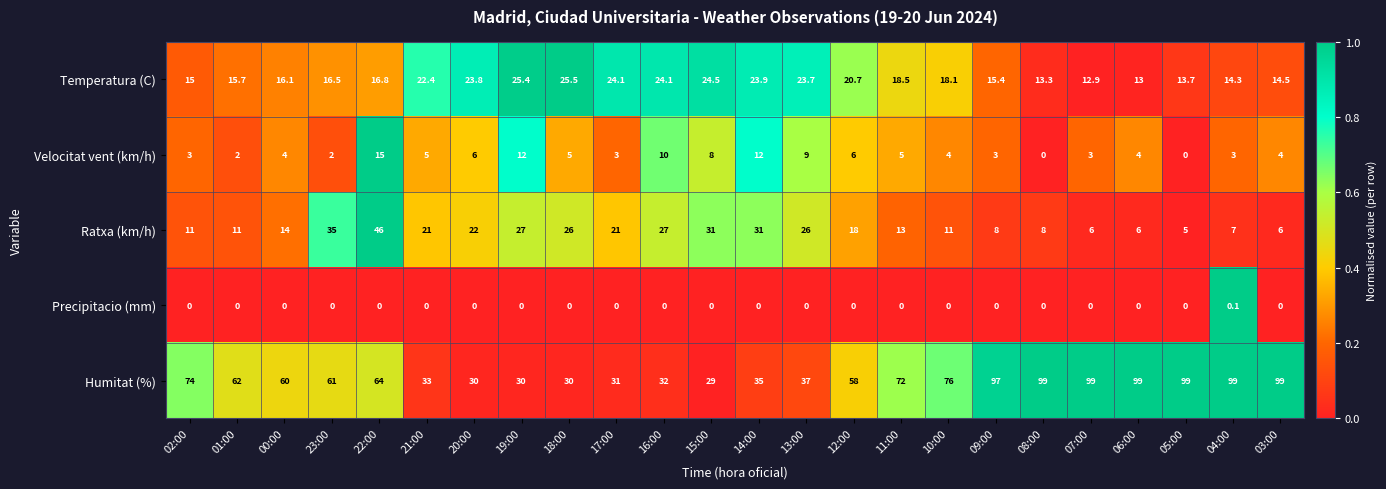

What is the sum of the Velocitat vent (km/h) values at 12:00 and 18:00?

11.0